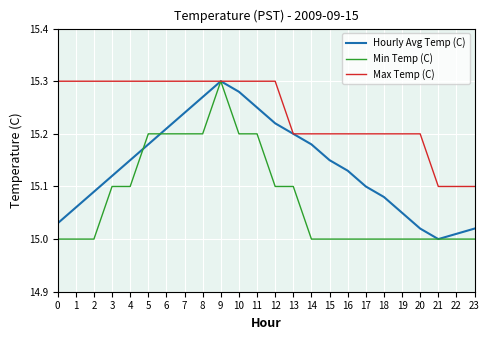

Rank the series by their average value, from highest to lowest.

Max Temp (C), Hourly Avg Temp (C), Min Temp (C)